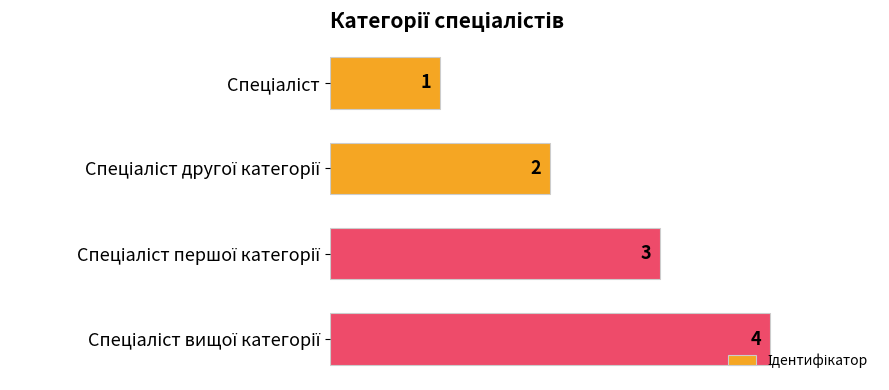

What is the minimum value shown in the chart?

1